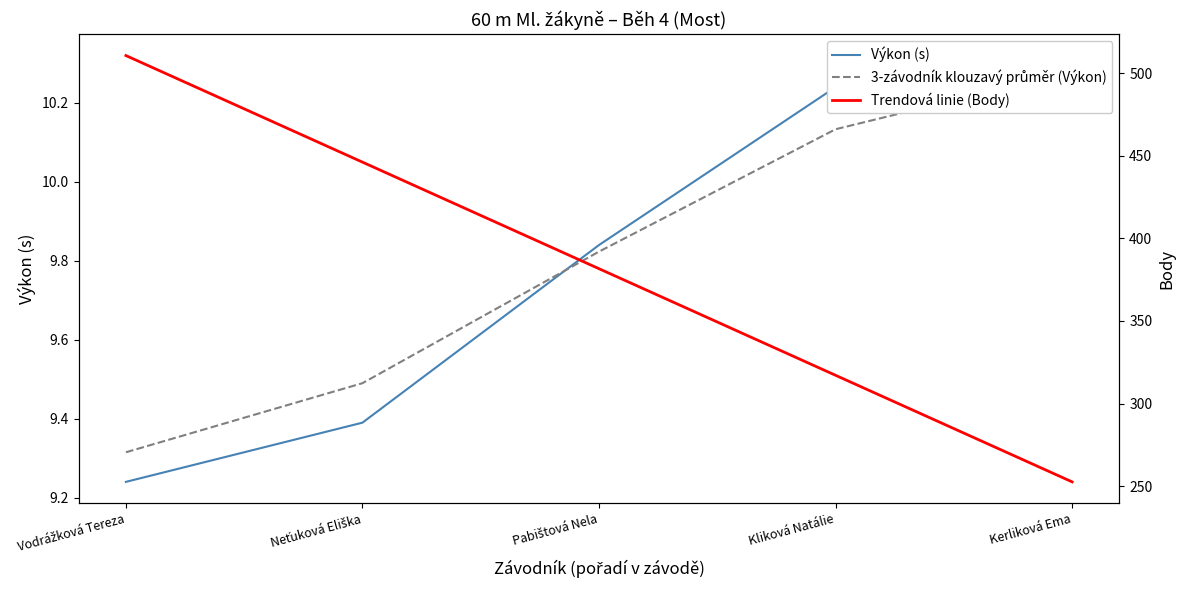

How many categories are shown in the chart?

5